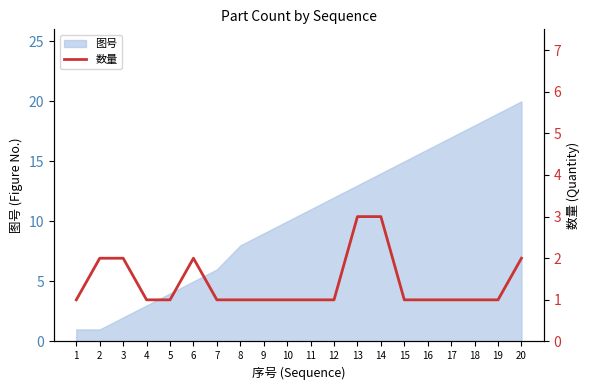

Is it true that 图号 equals 10 at 10?

True